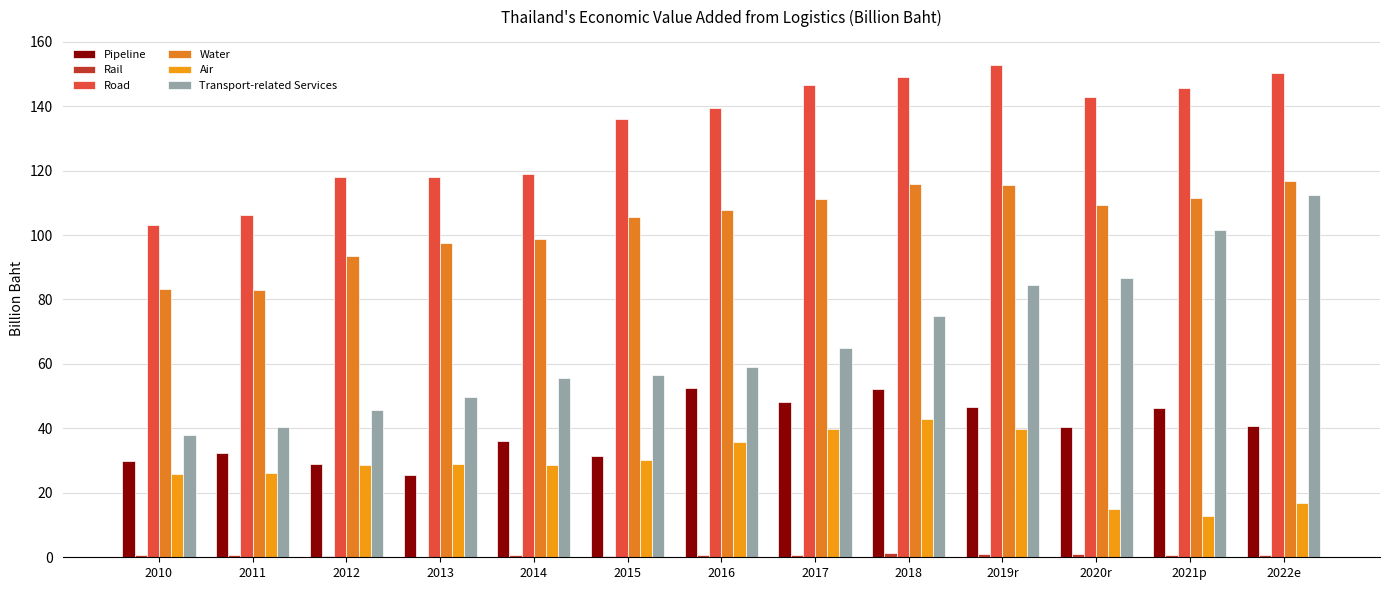

Count the number of categories in the chart.

13